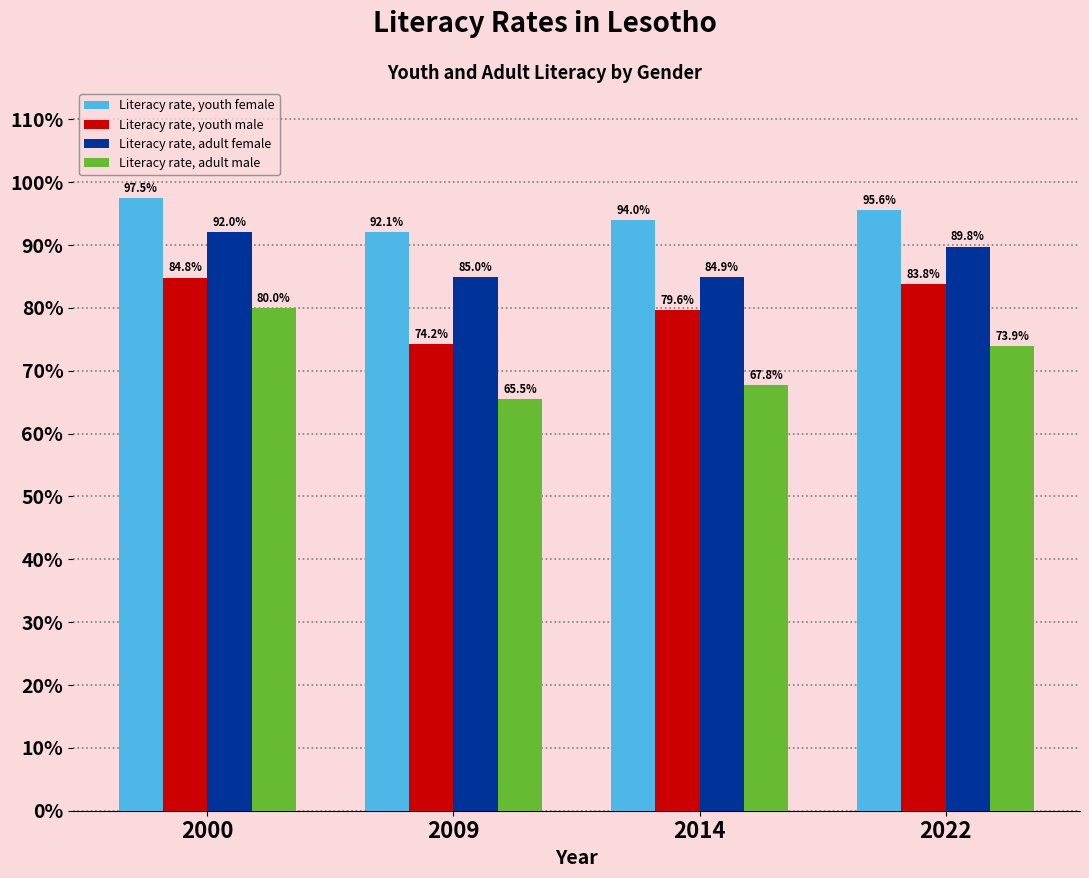

What is the difference between the maximum and second lowest values in the Literacy rate, youth male series?

5.2